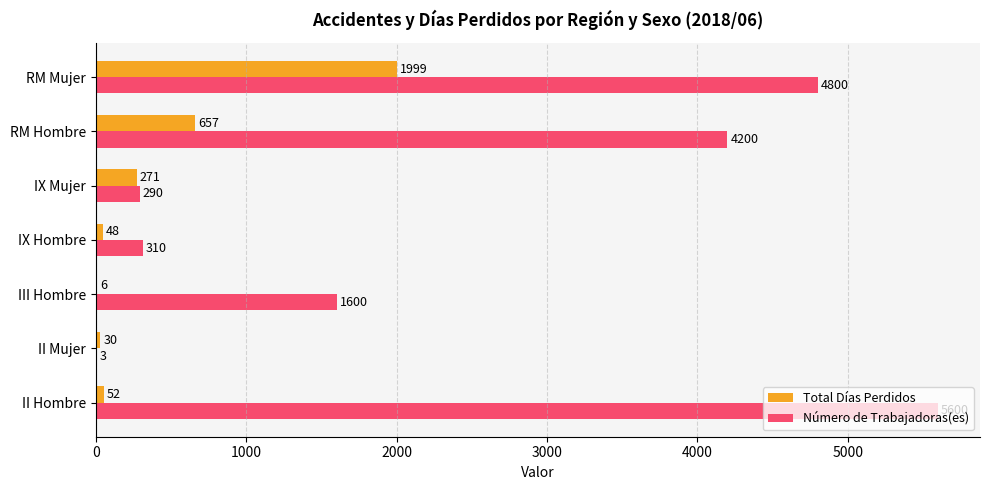

What is the greatest value displayed?

5600